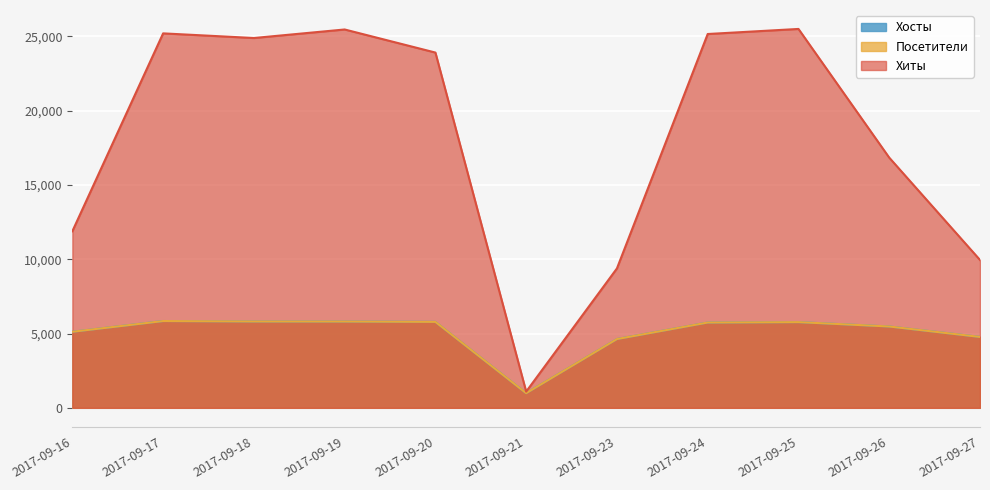

How many data points in Хиты are less than 23916?

5